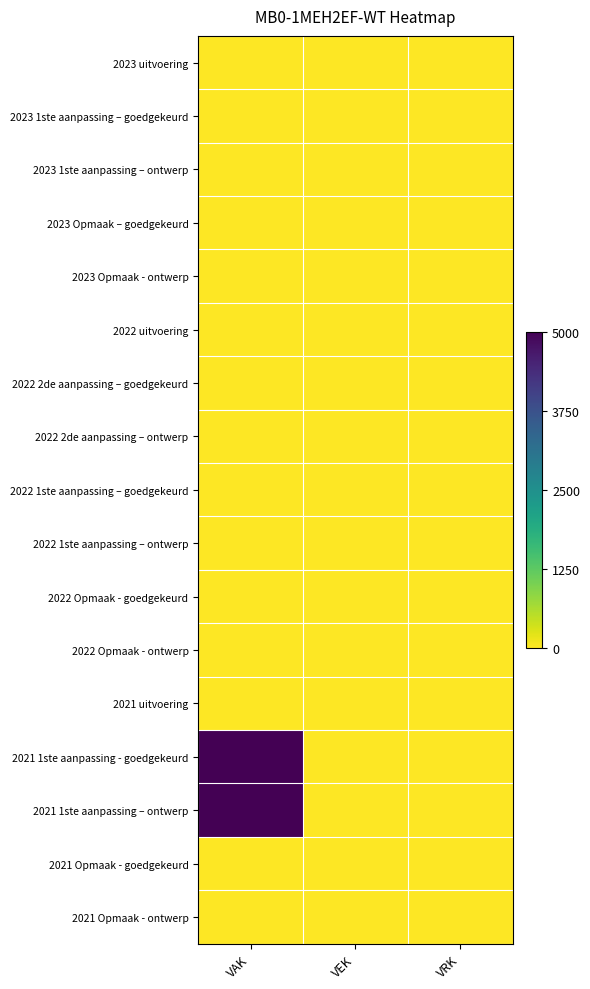

Rank the series at VRK from lowest to highest value.

2023 uitvoering, 2023 1ste aanpassing – goedgekeurd, 2023 1ste aanpassing – ontwerp, 2023 Opmaak – goedgekeurd, 2023 Opmaak - ontwerp, 2022 uitvoering, 2022 2de aanpassing – goedgekeurd, 2022 2de aanpassing – ontwerp, 2022 1ste aanpassing – goedgekeurd, 2022 1ste aanpassing – ontwerp, 2022 Opmaak - goedgekeurd, 2022 Opmaak - ontwerp, 2021 uitvoering, 2021 1ste aanpassing - goedgekeurd, 2021 1ste aanpassing – ontwerp, 2021 Opmaak - goedgekeurd, 2021 Opmaak - ontwerp